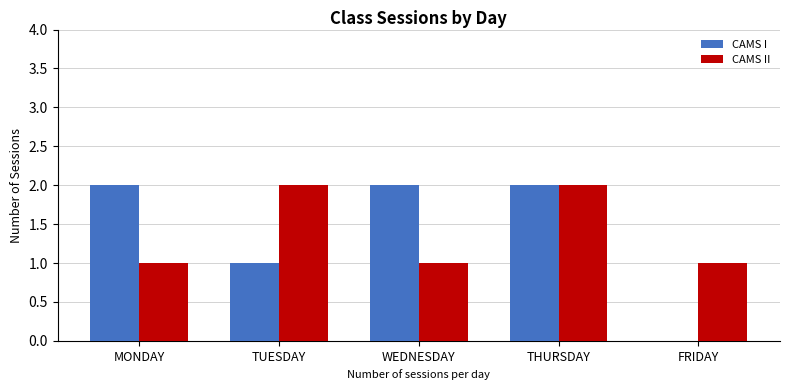

What is the sum of all CAMS II values?

7